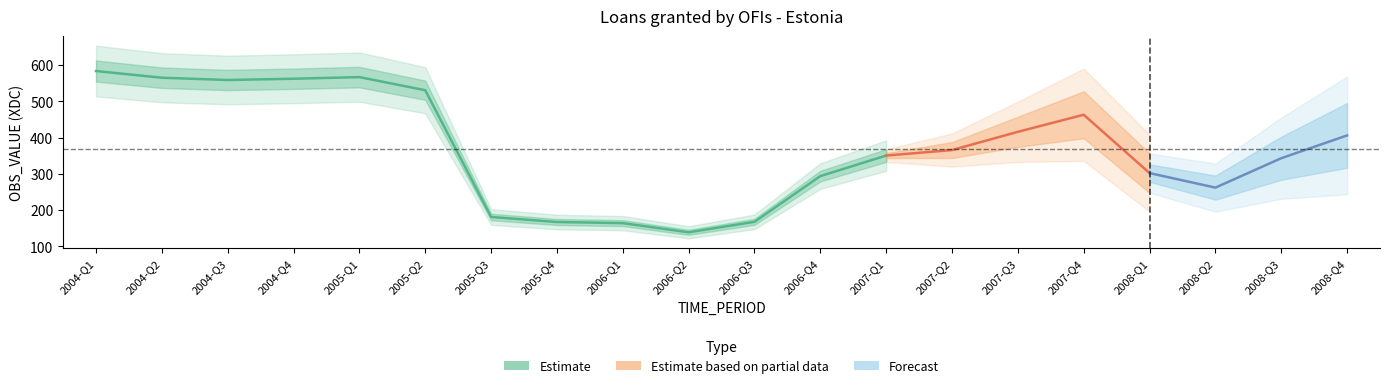

Which label corresponds to the largest value in the chart?

2004-Q1